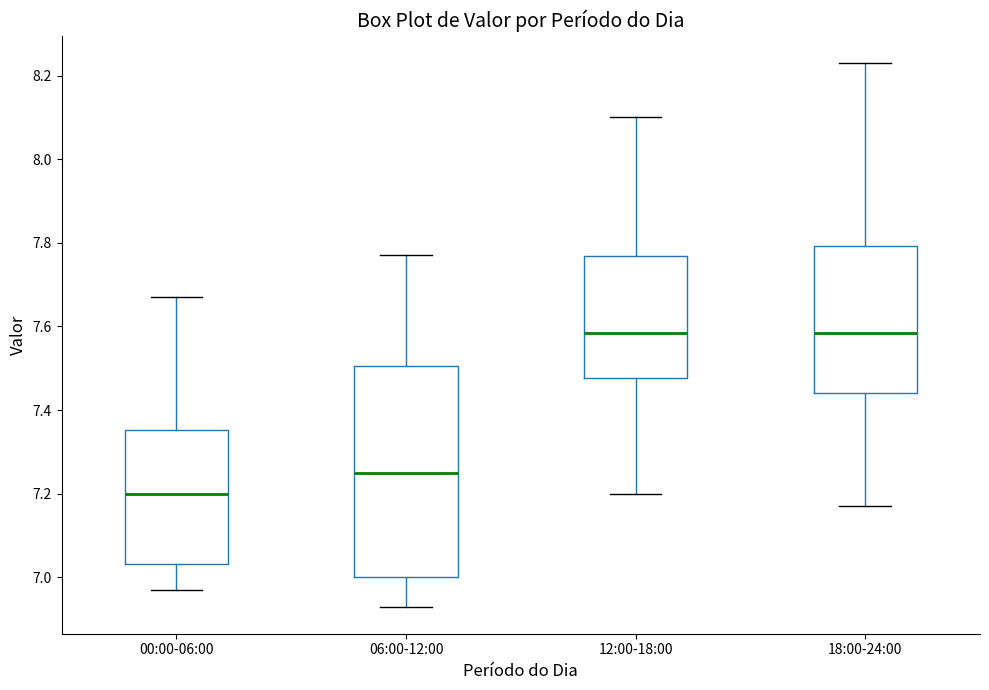

Comparing the boxes themselves (not the whiskers), which one is the tallest?

06:00-12:00